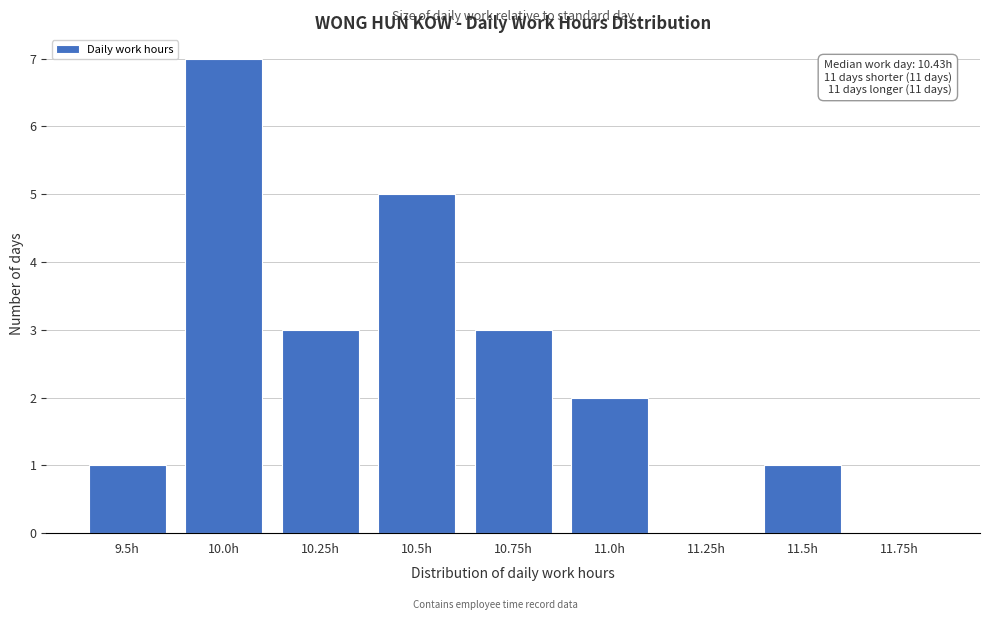

Reading left to right, extract all data points from this chart.

9.5h=1	10.0h=7	10.25h=3	10.5h=5	10.75h=3	11.0h=2	11.25h=0	11.5h=1	11.75h=0